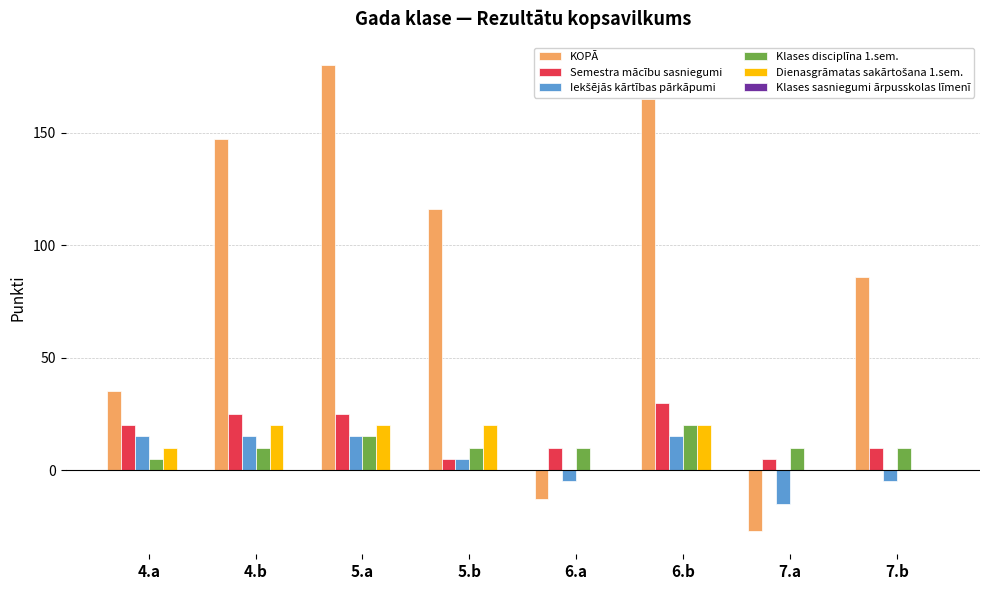

The value of KOPĀ at 4.a is 9. True or false?

False